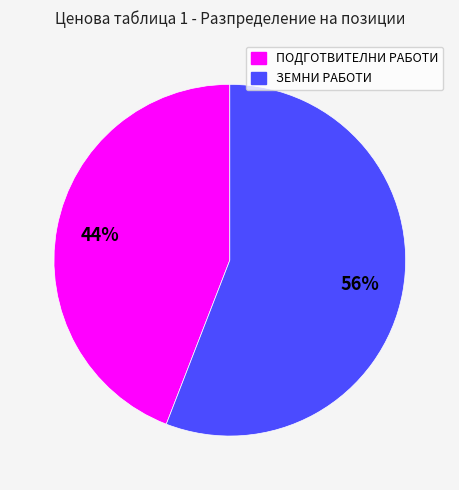

Between ЗЕМНИ РАБОТИ and ПОДГОТВИТЕЛНИ РАБОТИ, which is larger?

ЗЕМНИ РАБОТИ